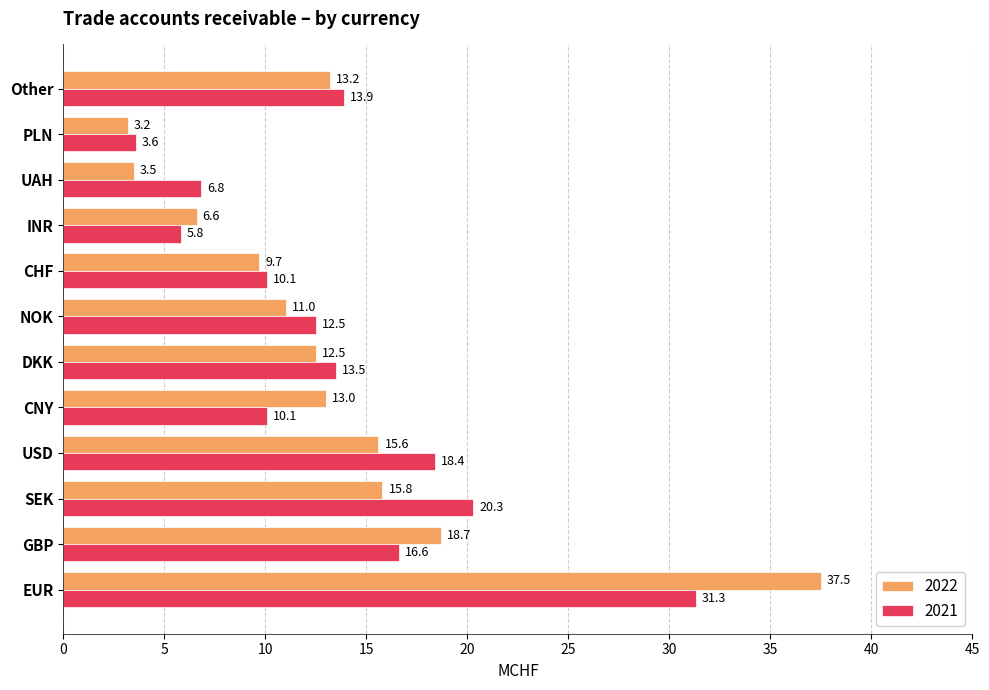

What is the total value across all series at Other?

27.1